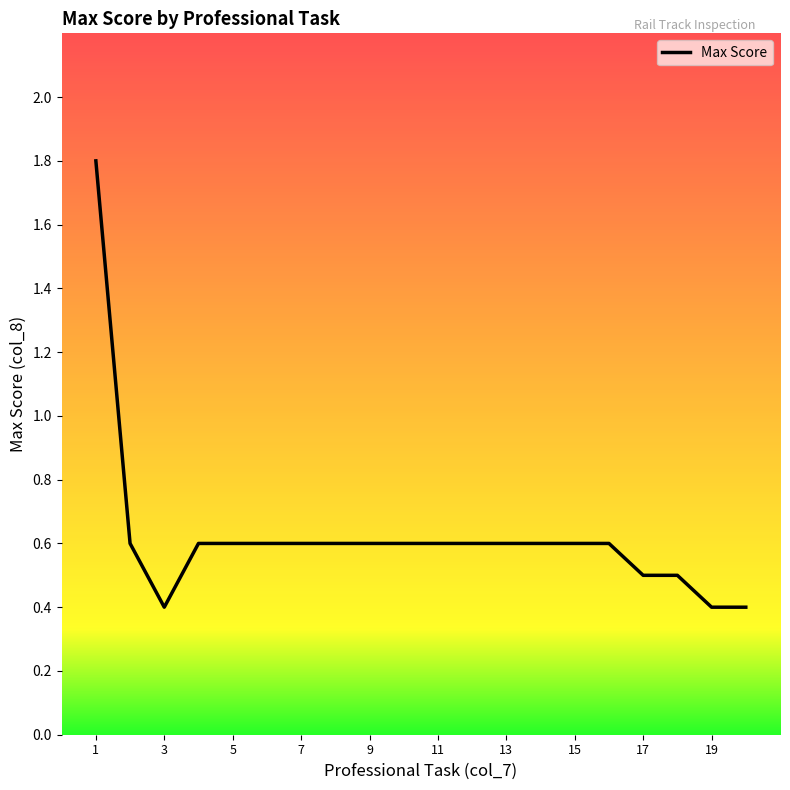

What is the smallest value displayed?

0.4